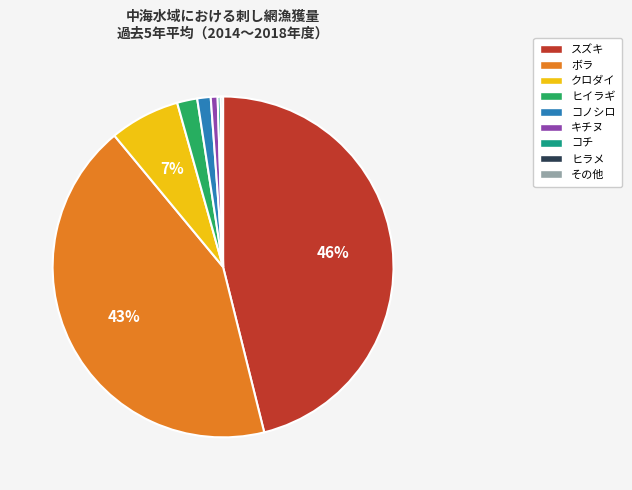

Is コチ the majority of the pie?

No